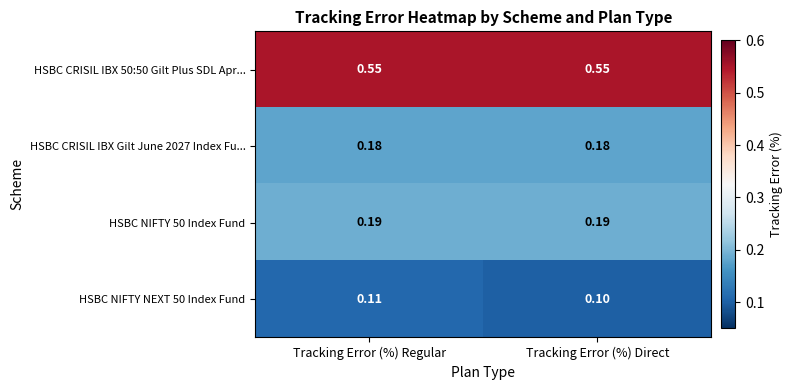

At which label is HSBC NIFTY NEXT 50 Index Fund closest to 0?

Tracking Error (%) Direct